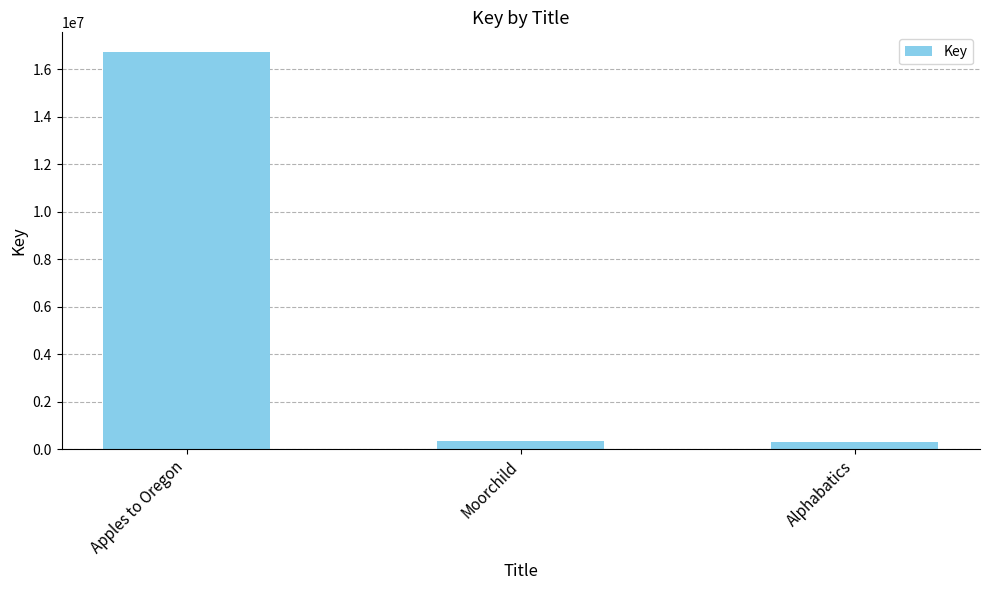

What is the value of the 1st bar from the left?

16713496